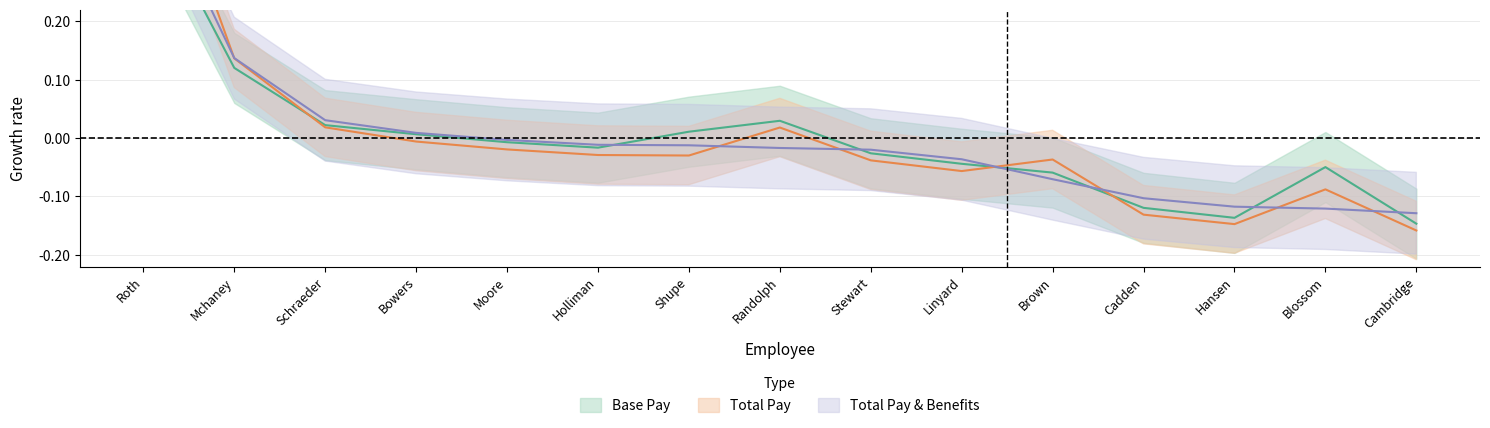

After their last crossing, which series has the higher values: Total Pay & Benefits or Total Pay?

Total Pay & Benefits